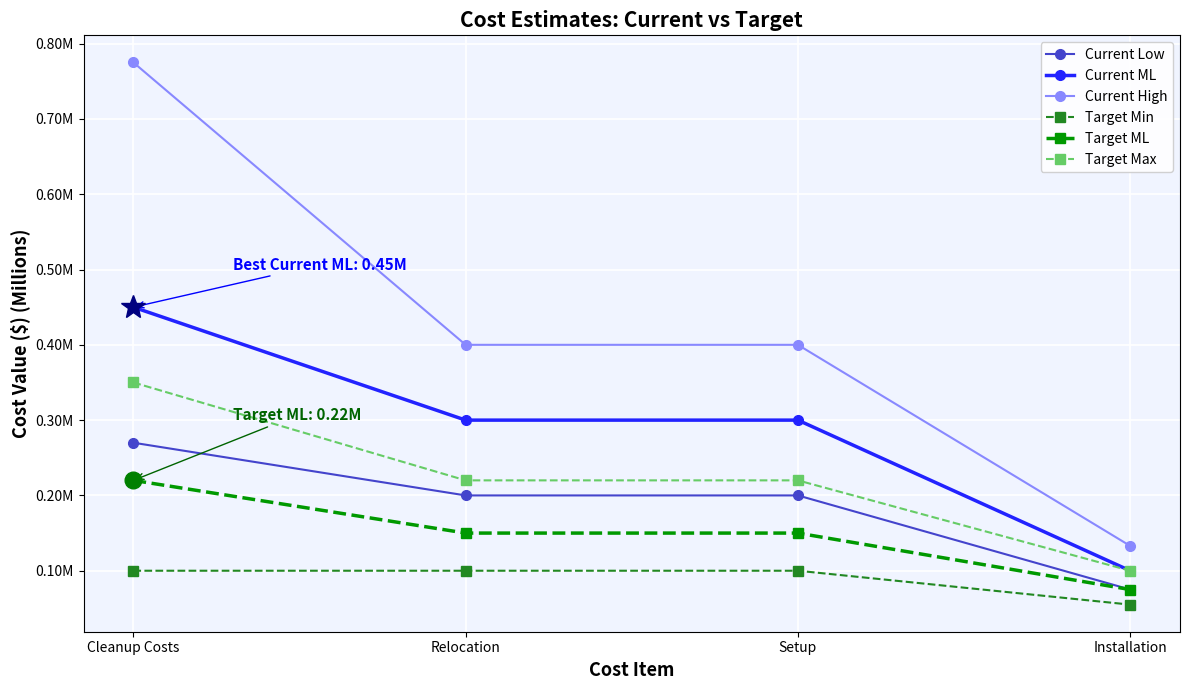

Rank the series by their maximum value, from lowest to highest.

Target Min, Target ML, Current Low, Target Max, Current ML, Current High